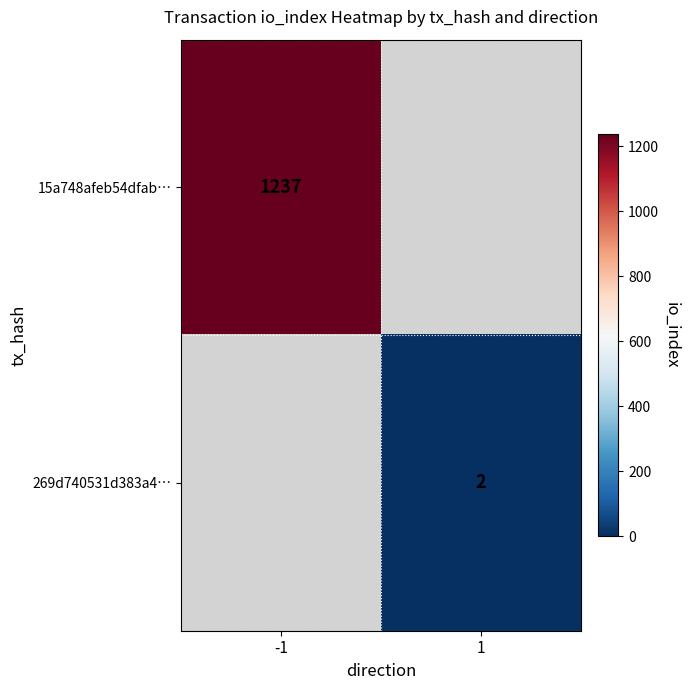

What is the greatest value displayed?

1237.0